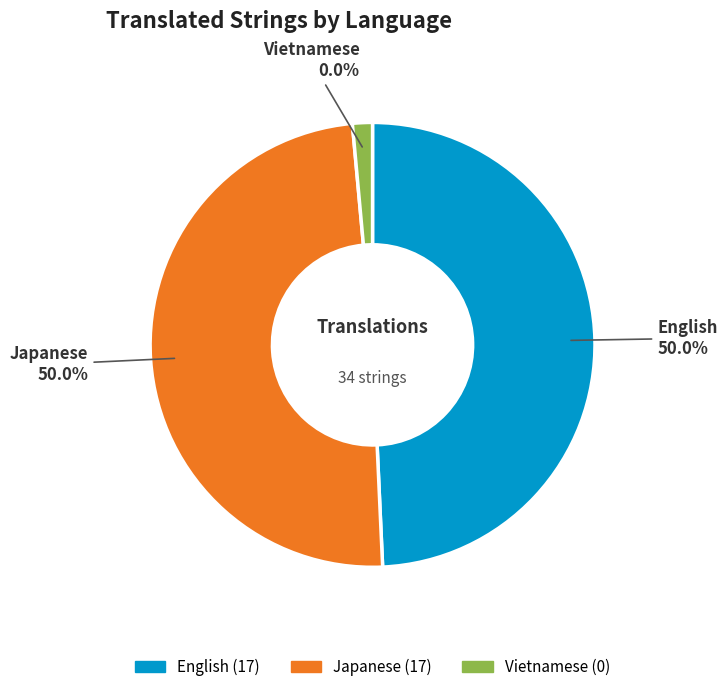

To the nearest percent, what portion does English represent?

50%